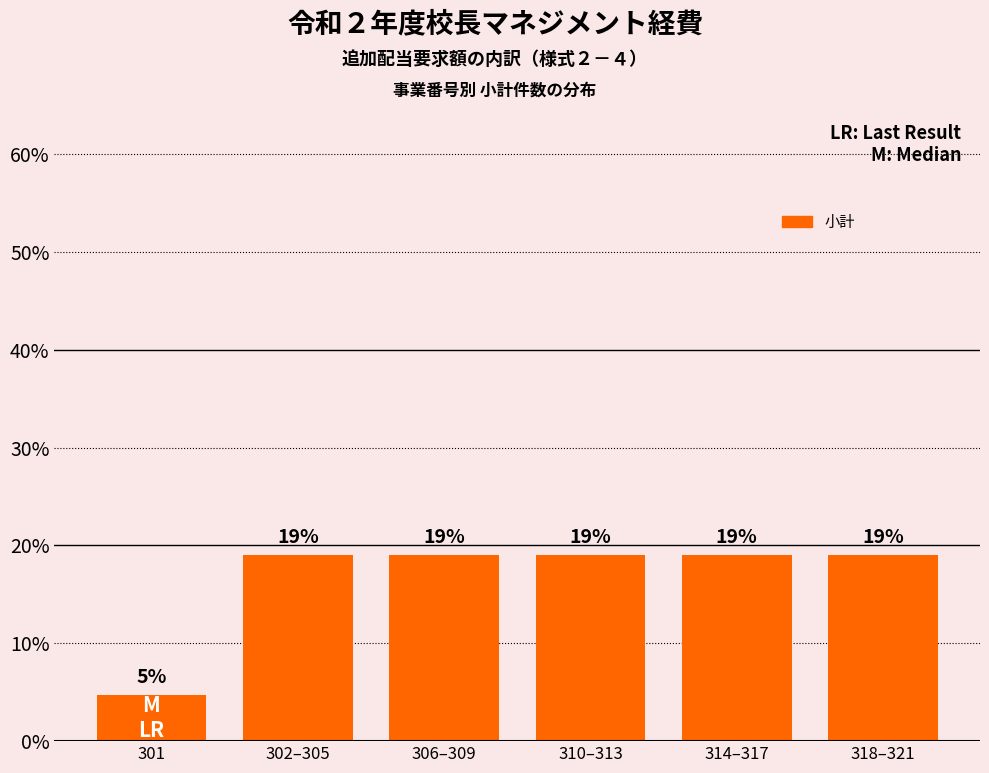

At which label does the data first exceed 19?

302–305